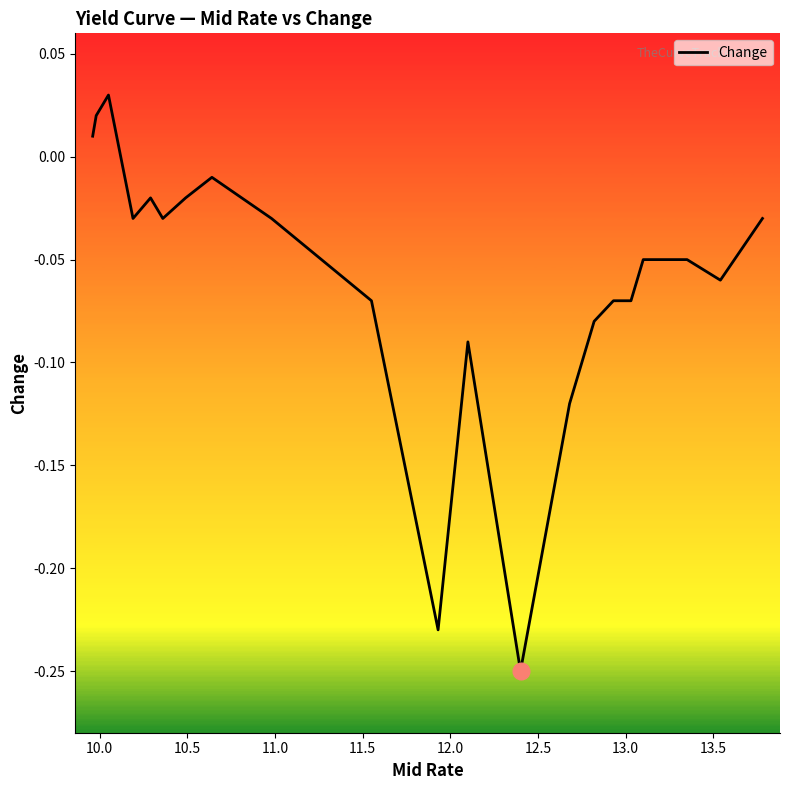

What is the difference between the maximum and minimum values?

0.3